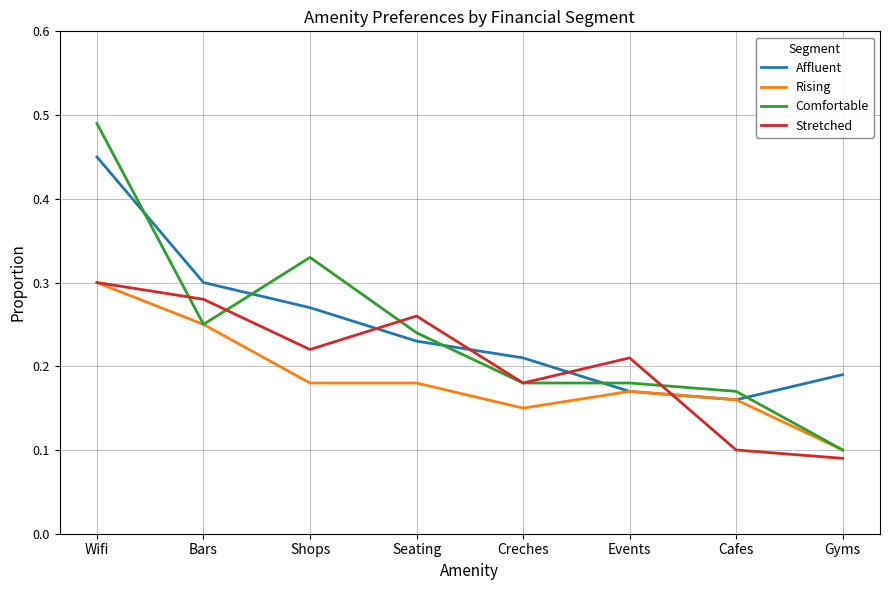

Which series has the widest spread of values?

Comfortable